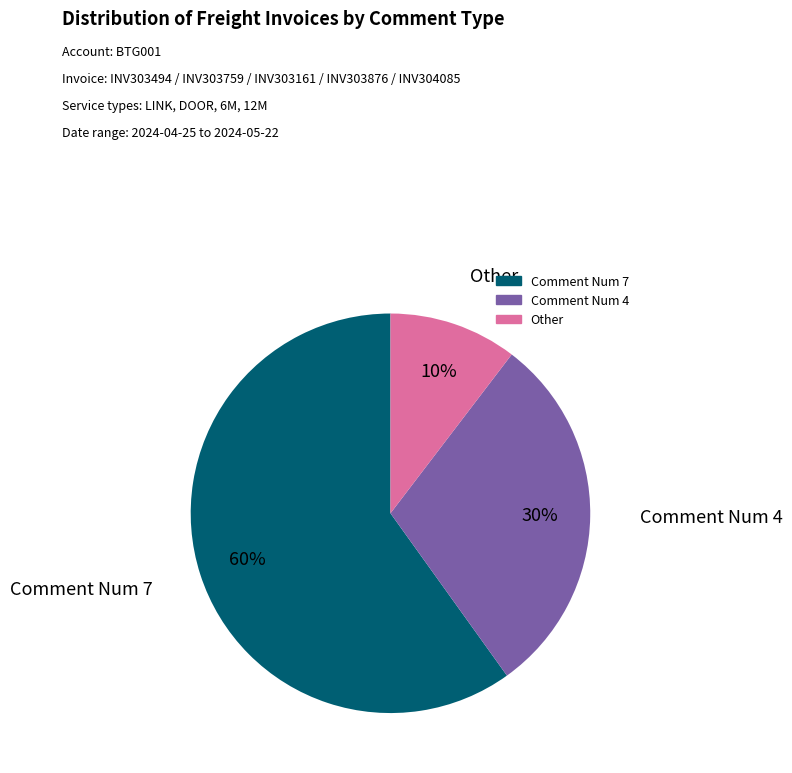

Which has a higher value, Other or Comment Num 7?

Comment Num 7